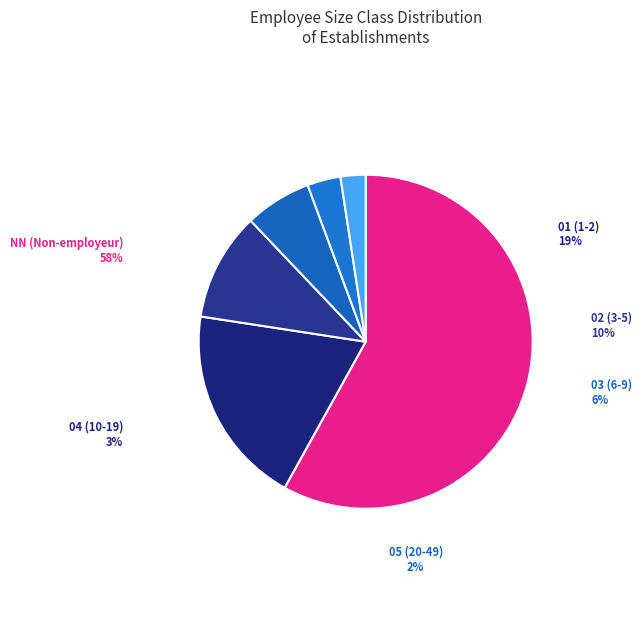

Between 05 and NN, which is larger?

NN